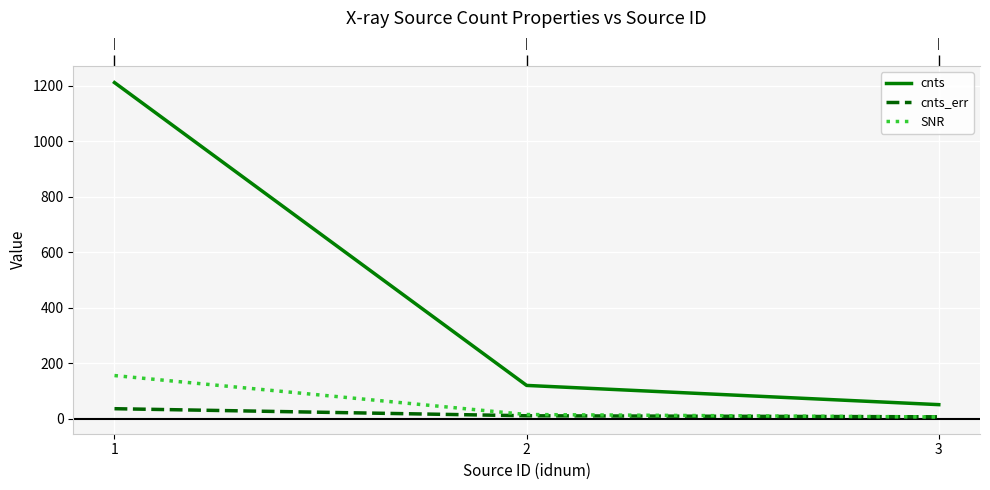

What is the maximum value for SNR?

155.9